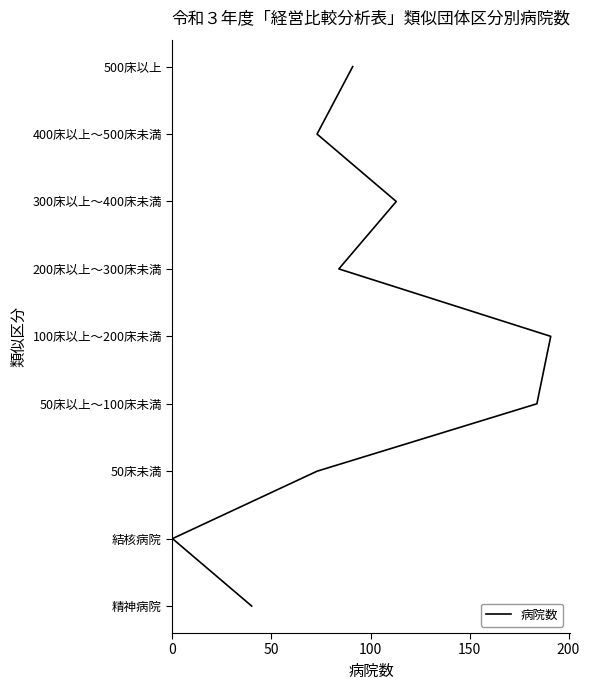

True or false: the data has more than 2 interior local peaks.

False